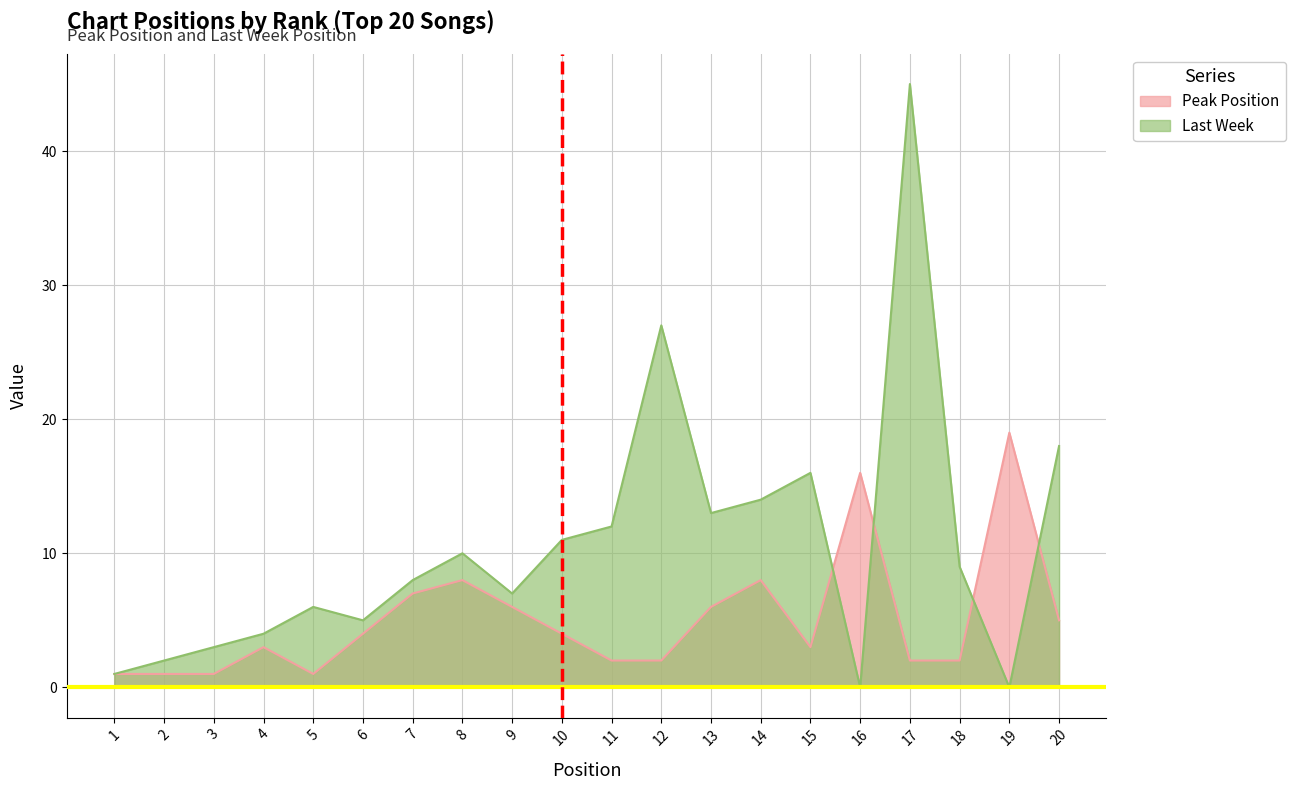

What is the value of the 6th point from the left?

4